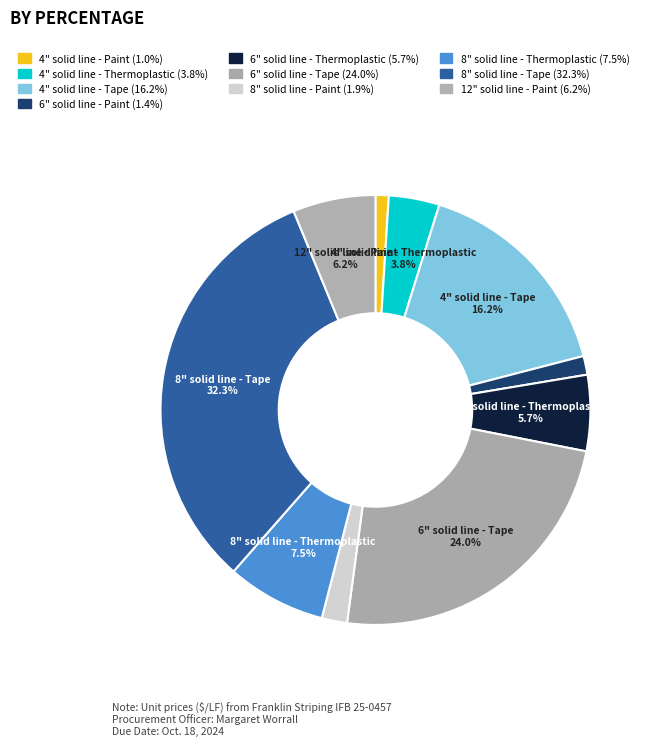

How many segments does this pie chart have?

10